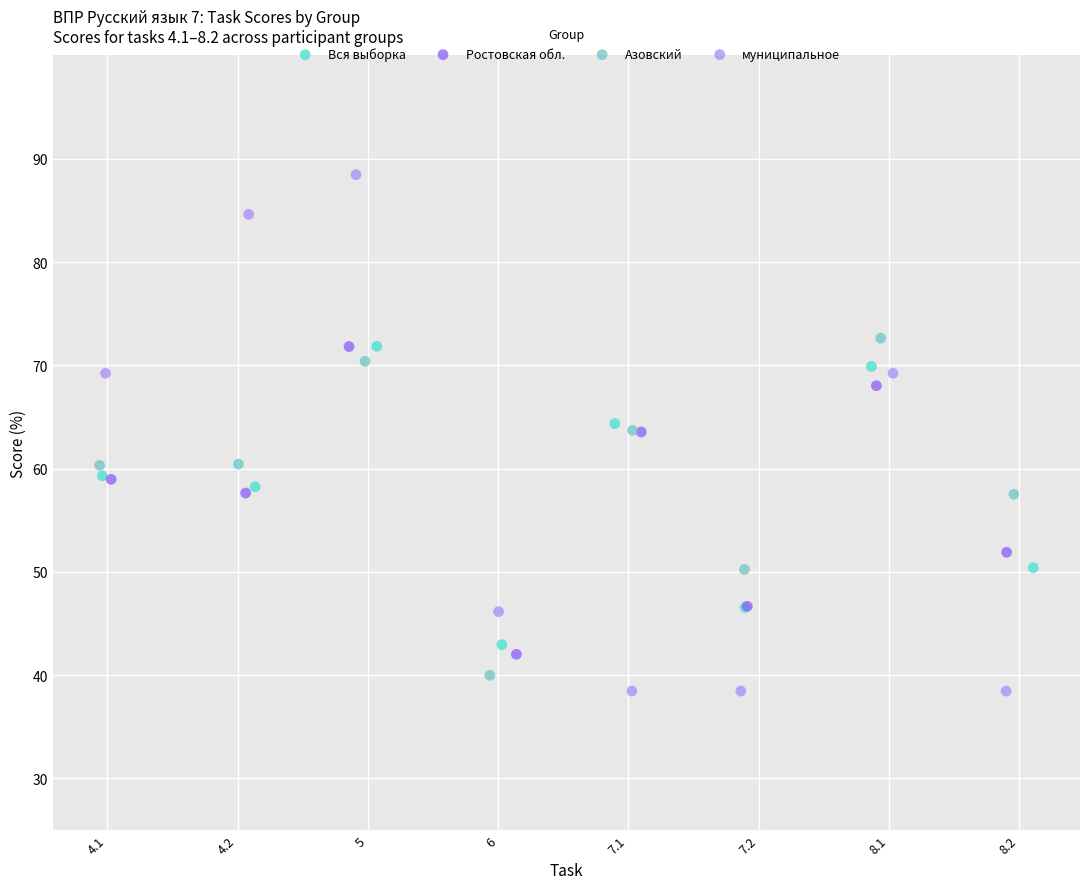

Which series has the largest Y range (max minus min)?

муниципальное